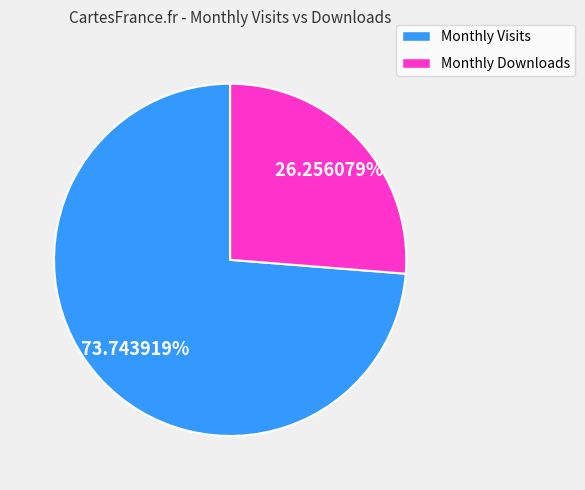

Is there any slice that represents more than half of the pie?

Yes